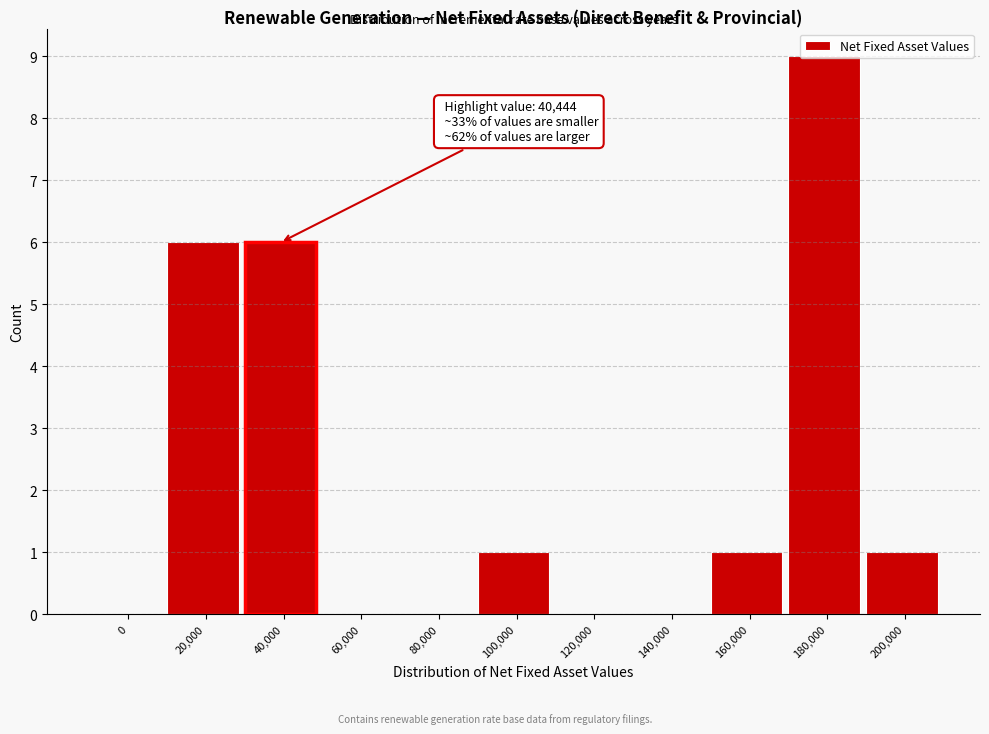

What is the sum of all values?

24